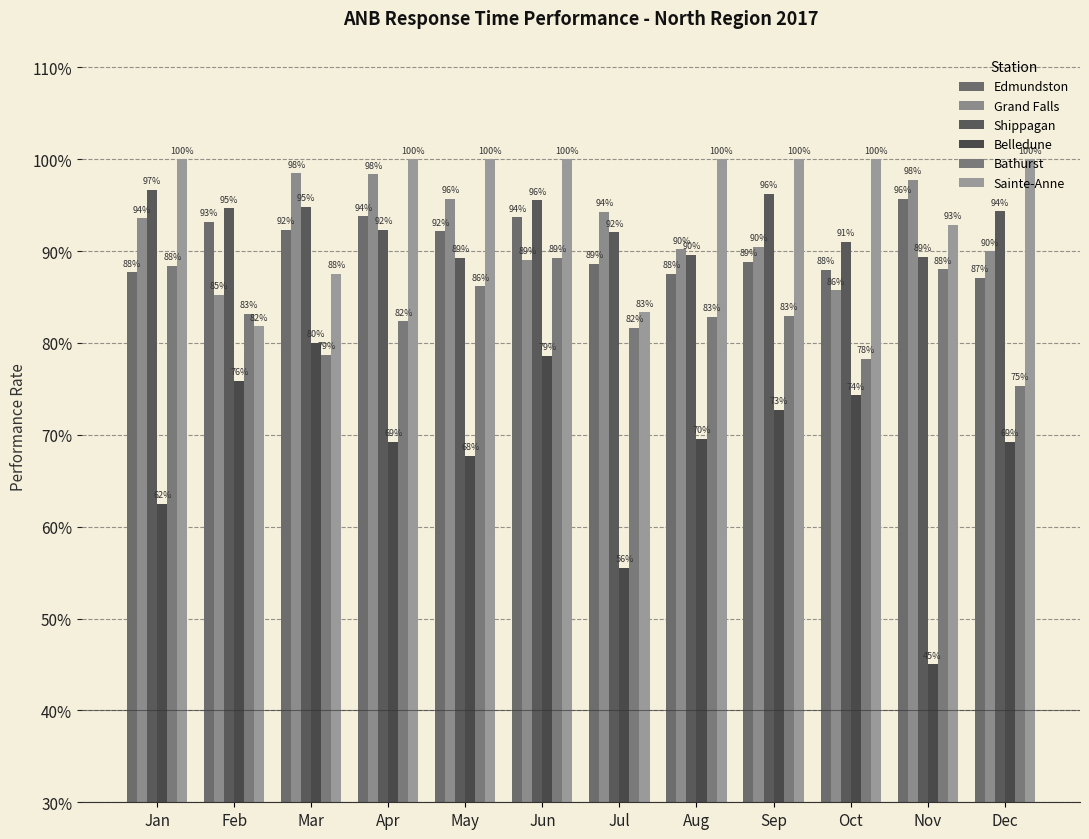

Are the bars horizontal?

No